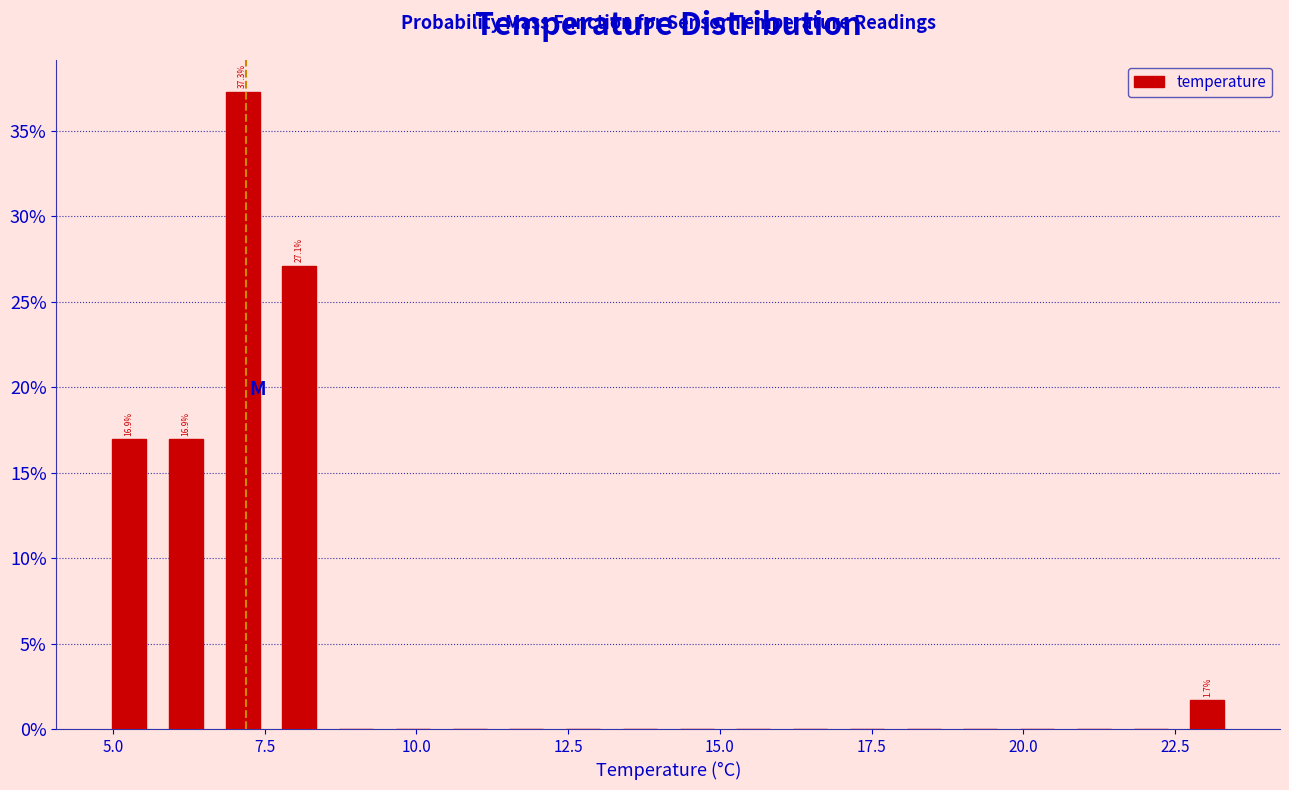

Around what value on the x-axis is the tallest bar? Give the approximate position of its centre, as read against the axis.

7.0